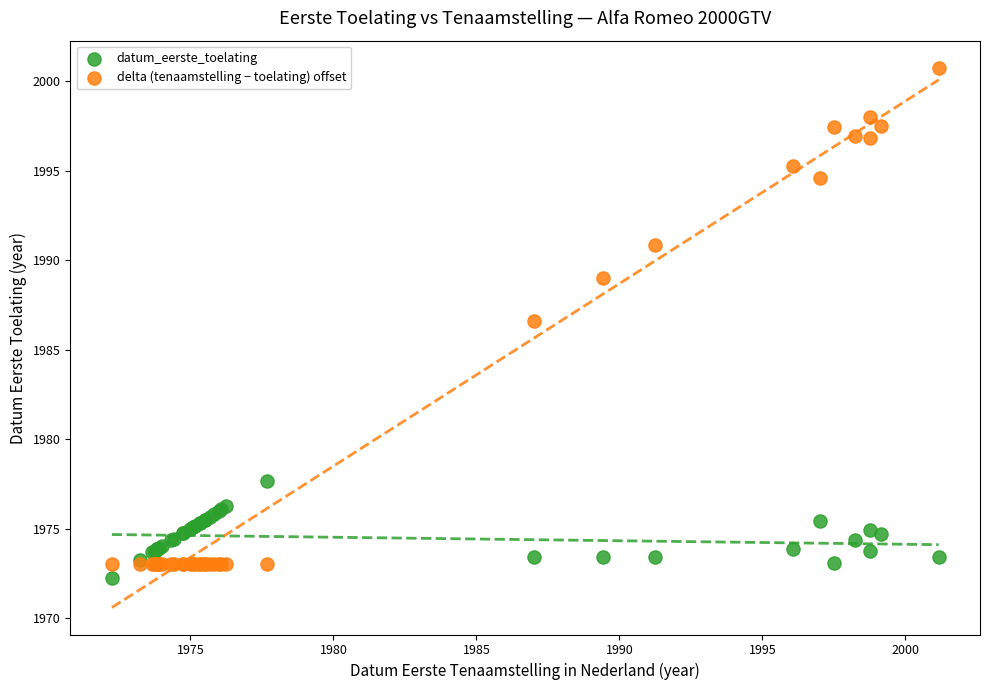

Which series reaches the minimum Y coordinate?

datum_eerste_toelating